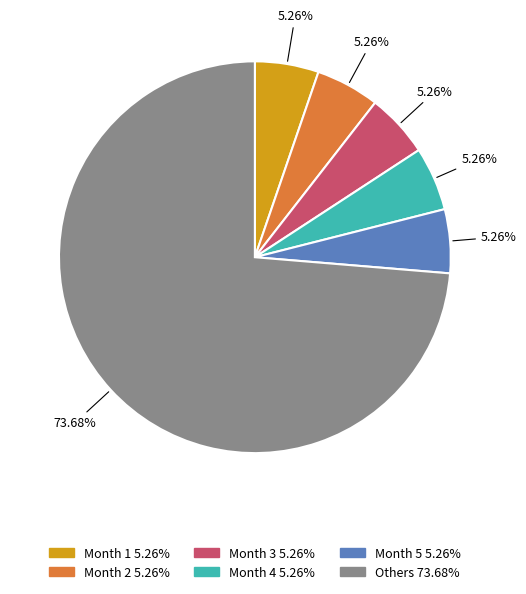

Does any single category account for the majority?

Yes